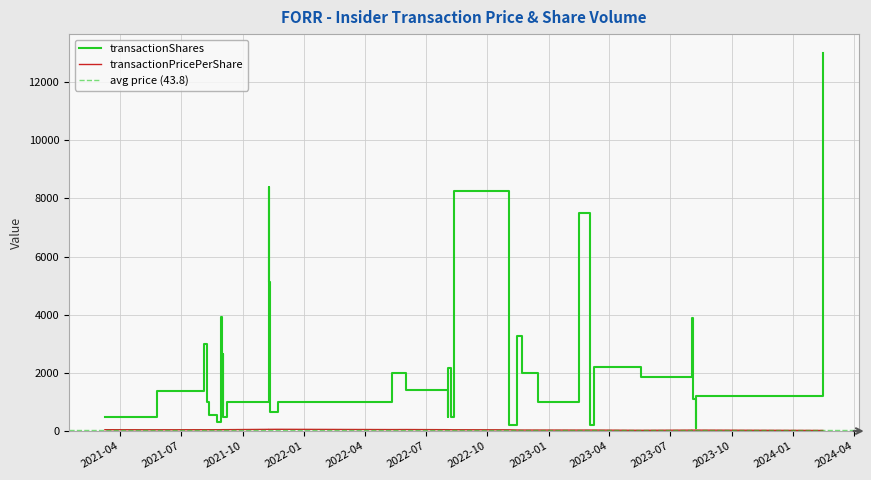

What is the sum of the transactionPricePerShare values at 34 and 16?

93.3